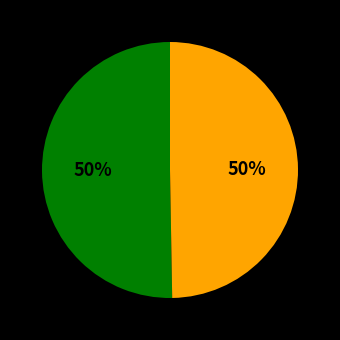

To the nearest percent, what is the average slice percentage?

50%